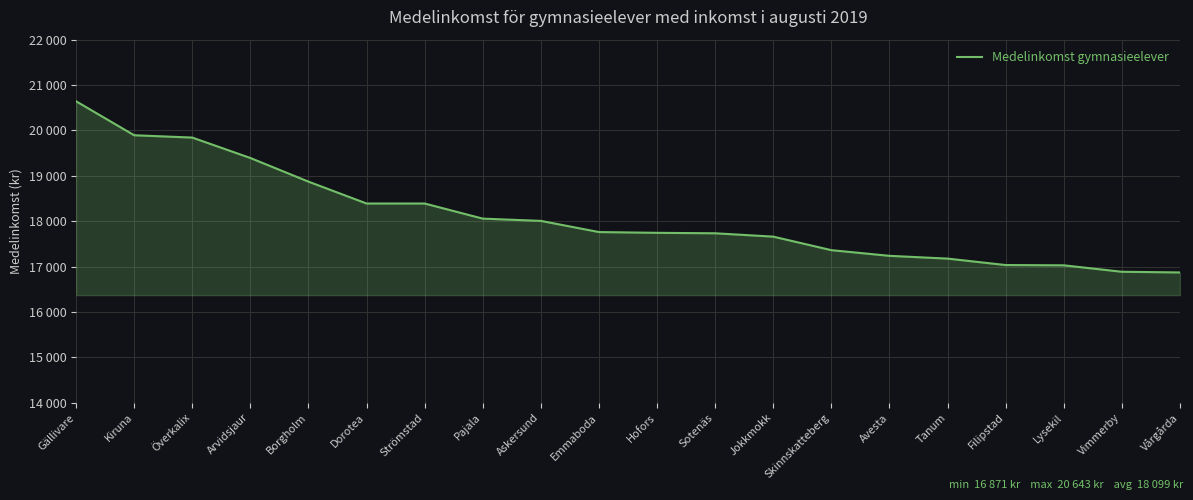

Reading right to left, list all the values displayed in this chart.

Vårgårda=16871	Vimmerby=16886	Lysekil=17028	Filipstad=17034	Tanum=17176	Avesta=17237	Skinnskatteberg=17362	Jokkmokk=17660	Sotenäs=17734	Hofors=17744	Emmaboda=17761	Askersund=18007	Pajala=18057	Strömstad=18390	Dorotea=18390	Borgholm=18872	Arvidsjaur=19393	Överkalix=19843	Kiruna=19894	Gällivare=20643